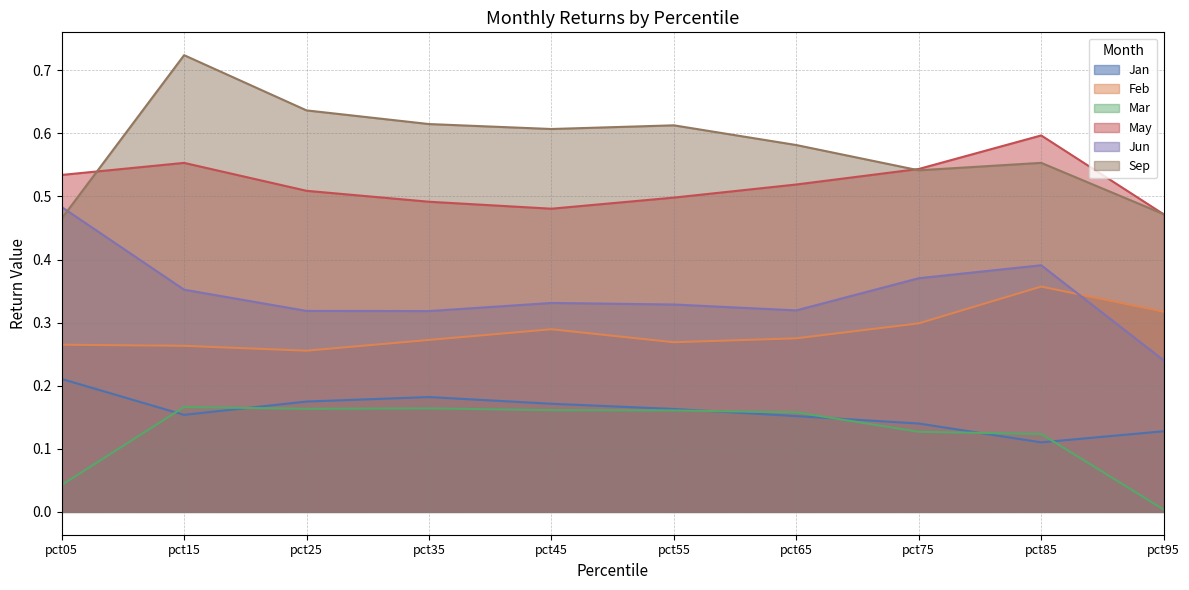

The value of Mar at pct75 is 0.1. True or false?

True